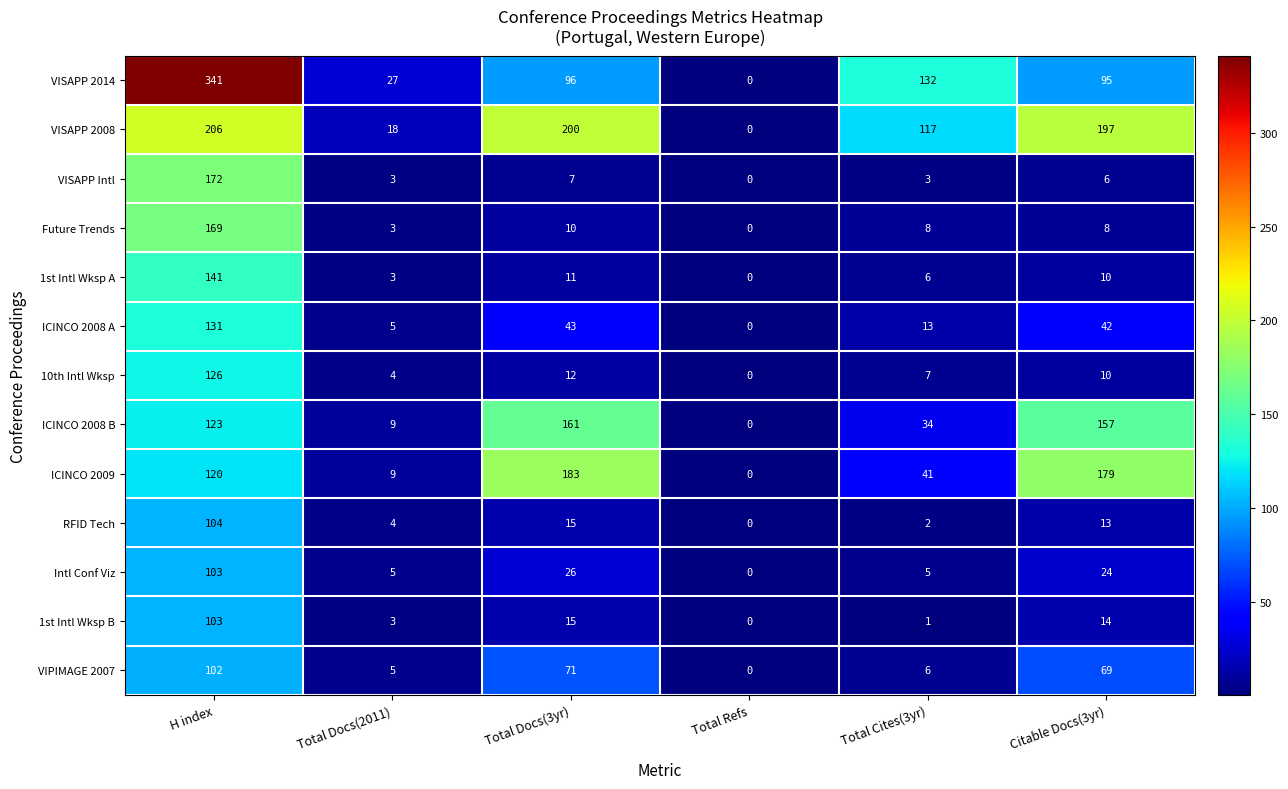

What is the difference between the VISAPP 2014 values at Total Docs(2011) and H index?

314